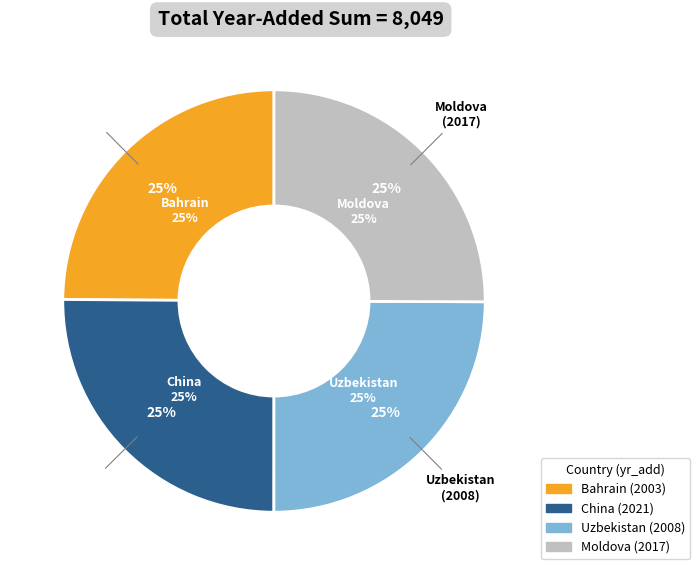

What is the change in value from Bahrain to Uzbekistan?

+5